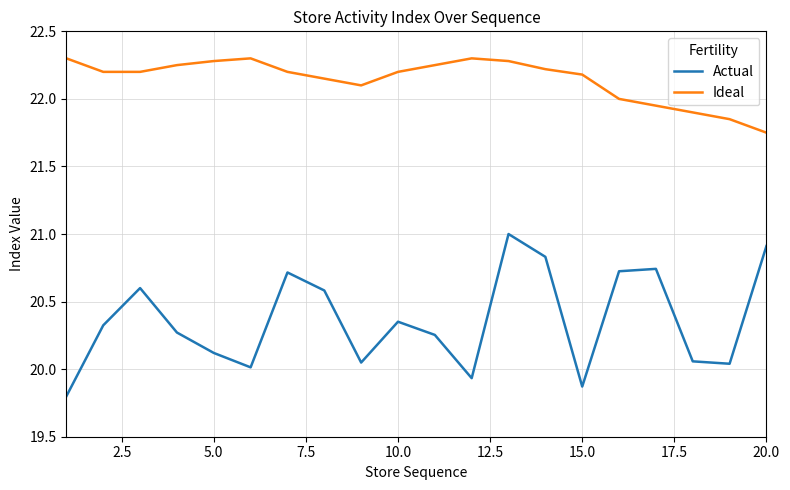

Rank the series by their average value, from lowest to highest.

Actual, Ideal